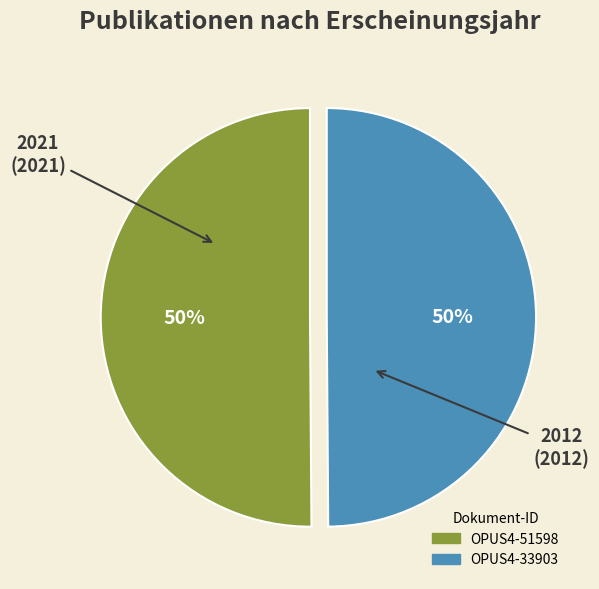

True or false: OPUS4-51598 accounts for 65% of the total.

False